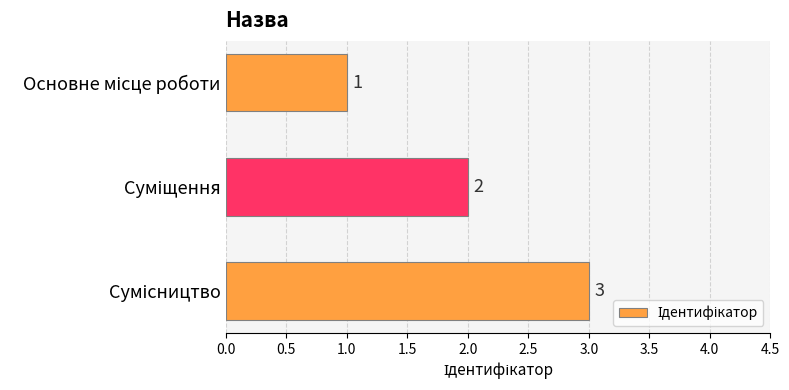

What is the sum of all values?

6